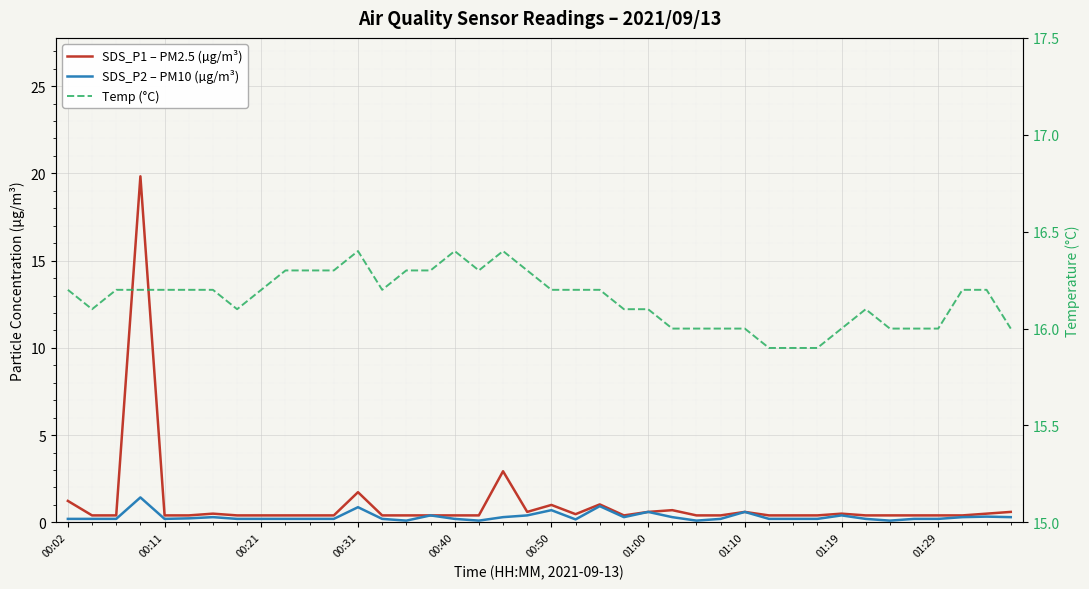

True or false: Temp (°C) and SDS_P2 – PM10 (µg/m³) cross at least once.

False